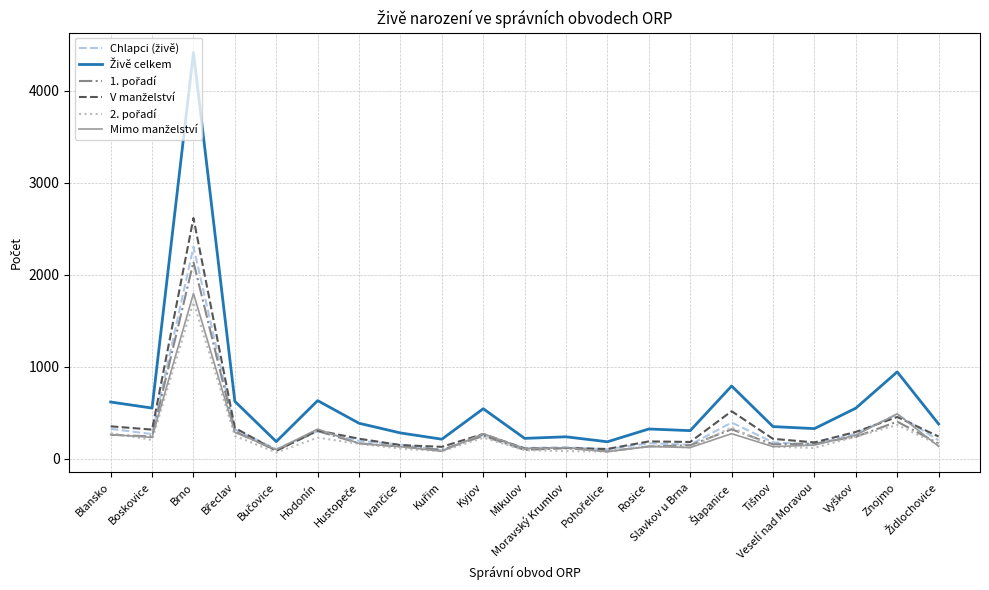

List the series in order of their peak value, highest first.

Živě celkem, V manželství, Chlapci (živě), 1. pořadí, Mimo manželství, 2. pořadí